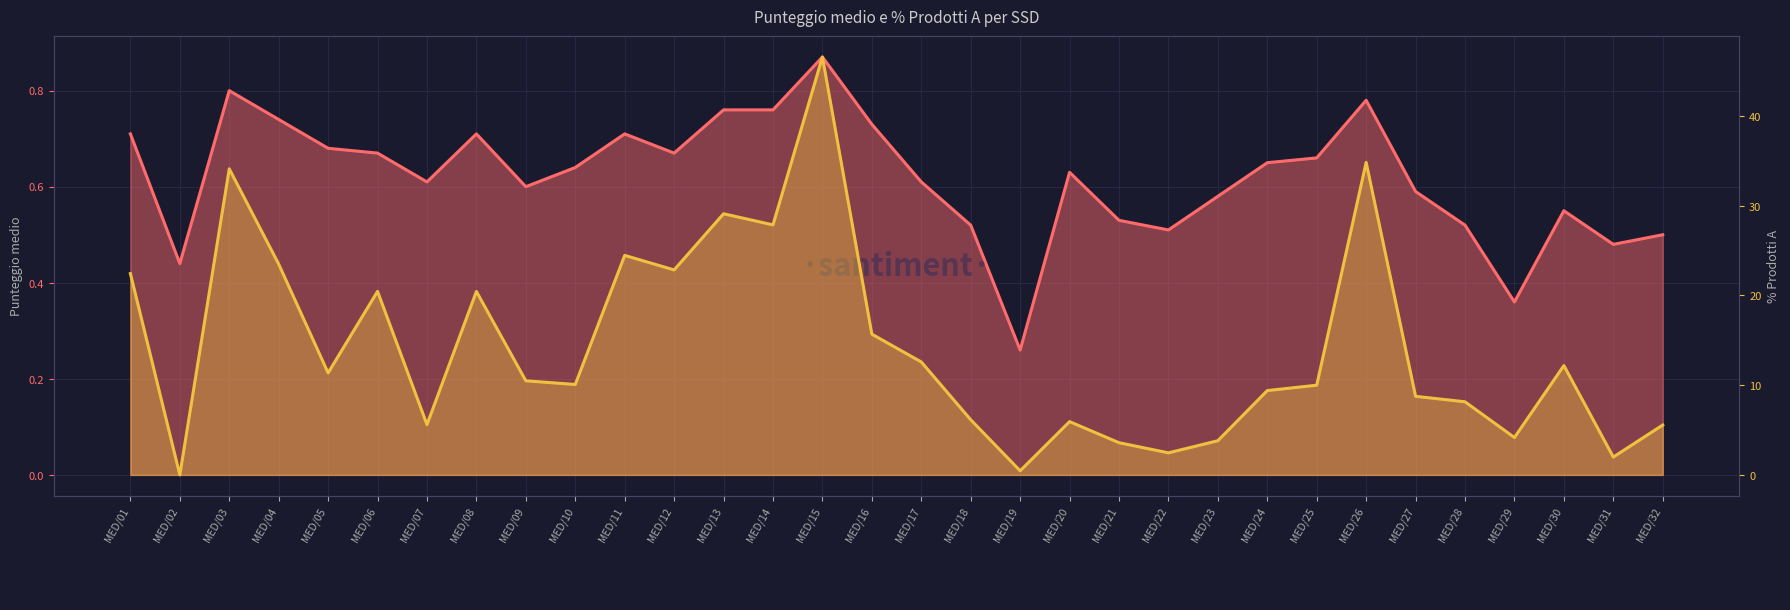

True or false: % Prodotti A has a value of 2.8 at MED/32.

False